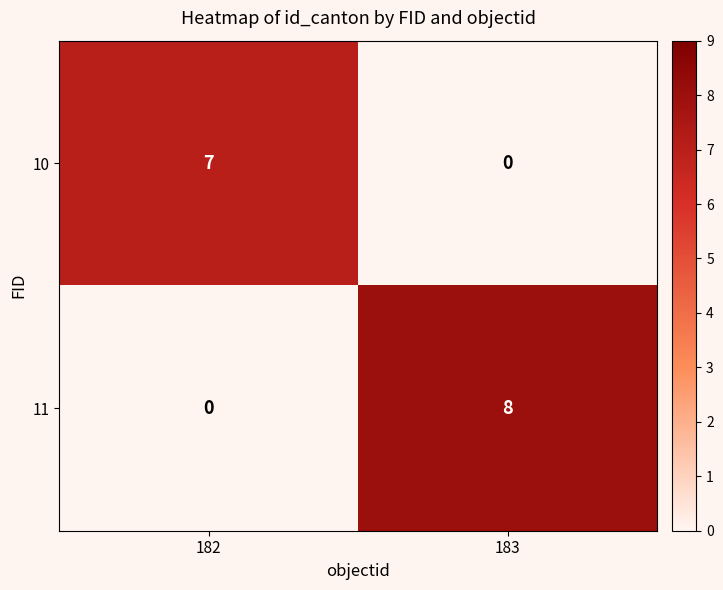

Reading left to right, list all the values displayed in this chart.

10: 7	0
11: 0	8